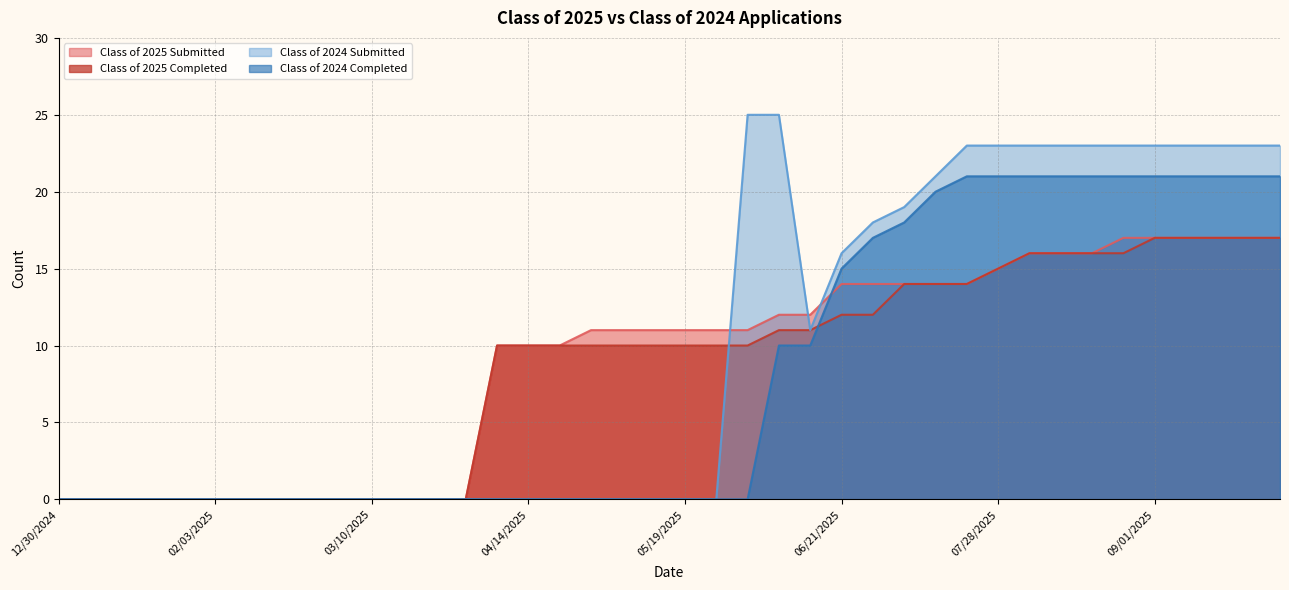

Rank the categories by Class of 2024 Submitted value from lowest to highest.

12/30/2024, 01/06/2025, 01/14/2025, 01/20/2025, 01/27/2025, 02/03/2025, 02/10/2025, 02/18/2025, 02/24/2025, 03/03/2025, 03/10/2025, 03/17/2025, 03/24/2025, 03/31/2025, 04/07/2025, 04/14/2025, 04/21/2025, 04/28/2025, 05/06/2025, 05/12/2025, 05/19/2025, 05/26/2025, 06/16/2025, 06/21/2025, 06/30/2025, 07/07/2025, 07/14/2025, 07/21/2025, 07/28/2025, 08/04/2025, 08/11/2025, 08/18/2025, 08/25/2025, 09/01/2025, 09/08/2025, 09/15/2025, 09/22/2025, 09/29/2025, 06/02/2025, 06/09/2025